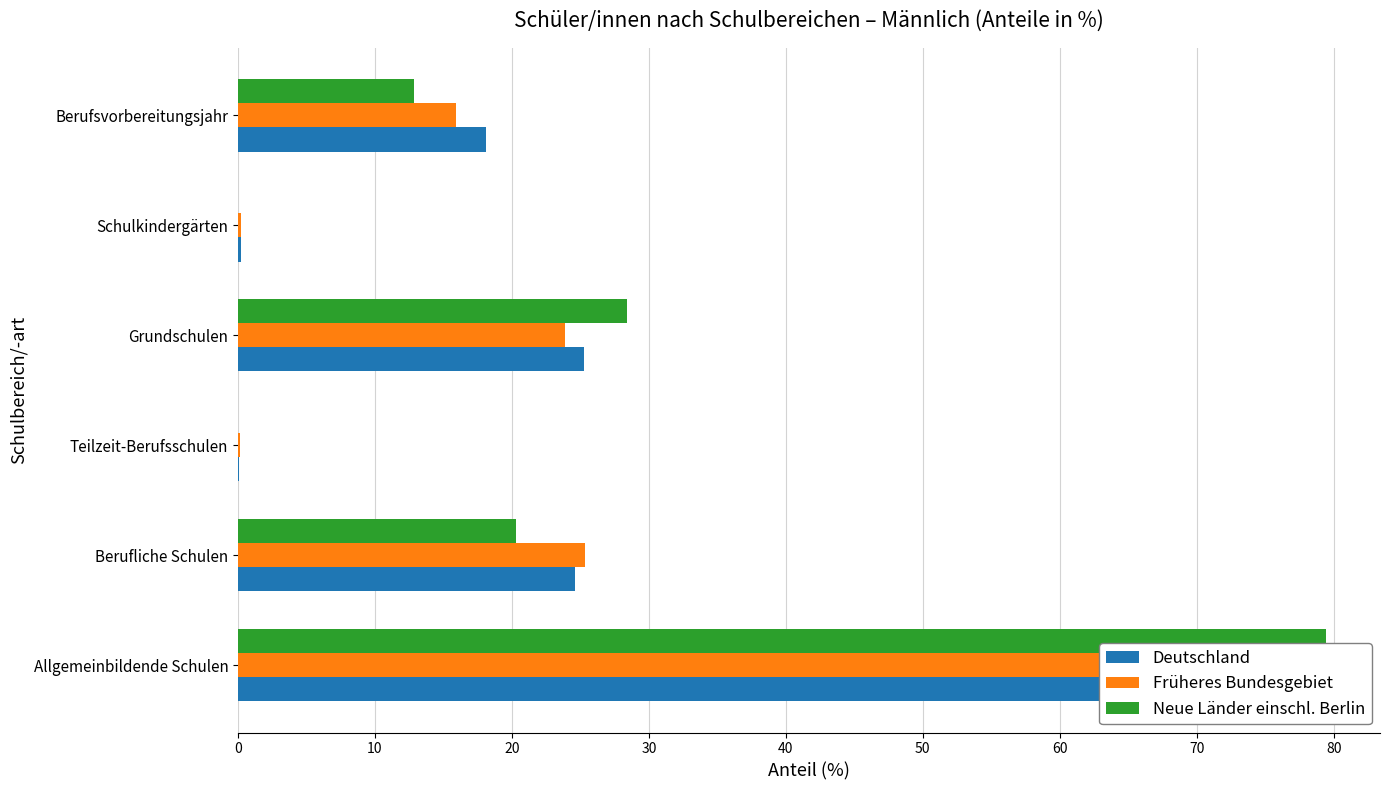

Reading left to right, extract all data points from this chart.

Deutschland: 74.9	24.6	0.1	25.2	0.2	18.1
Früheres Bundesgebiet: 74.0	25.4	0.1	23.9	0.2	15.9
Neue Länder einschl. Berlin: 79.4	20.3	0.0	28.4	0.0	12.8